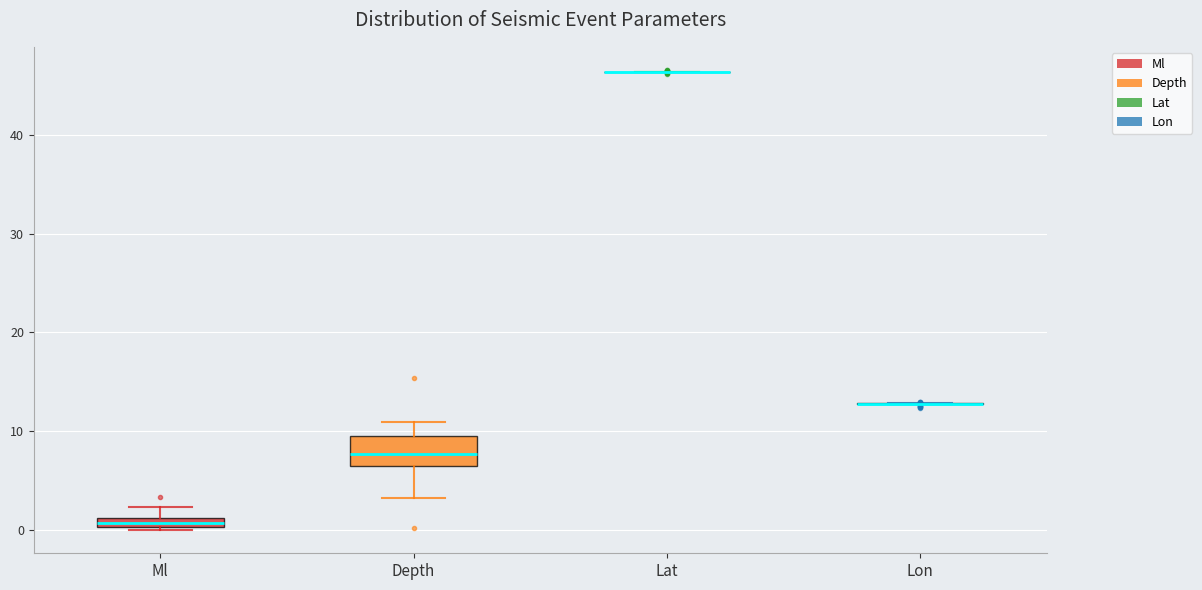

Comparing the boxes themselves (not the whiskers), which one is the tallest?

Depth